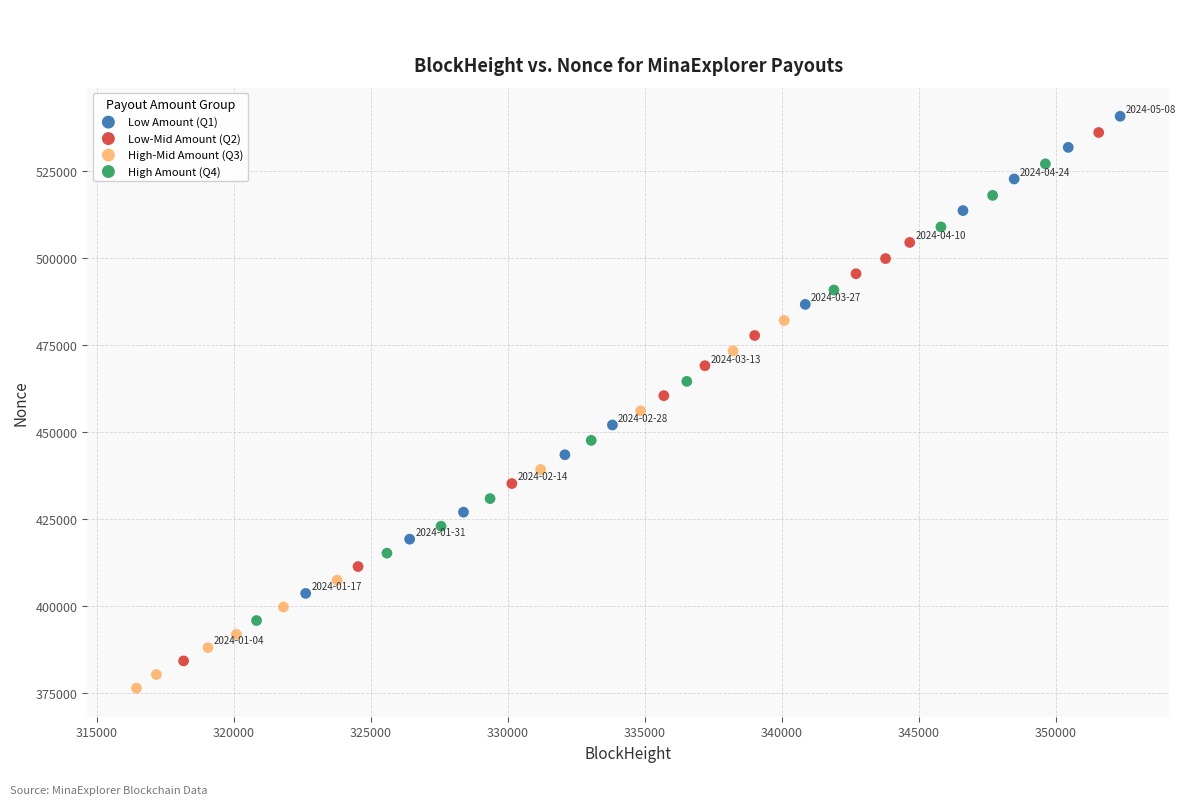

What are all the series names shown in the legend?

Low Amount (Q1), Low-Mid Amount (Q2), High-Mid Amount (Q3), High Amount (Q4)